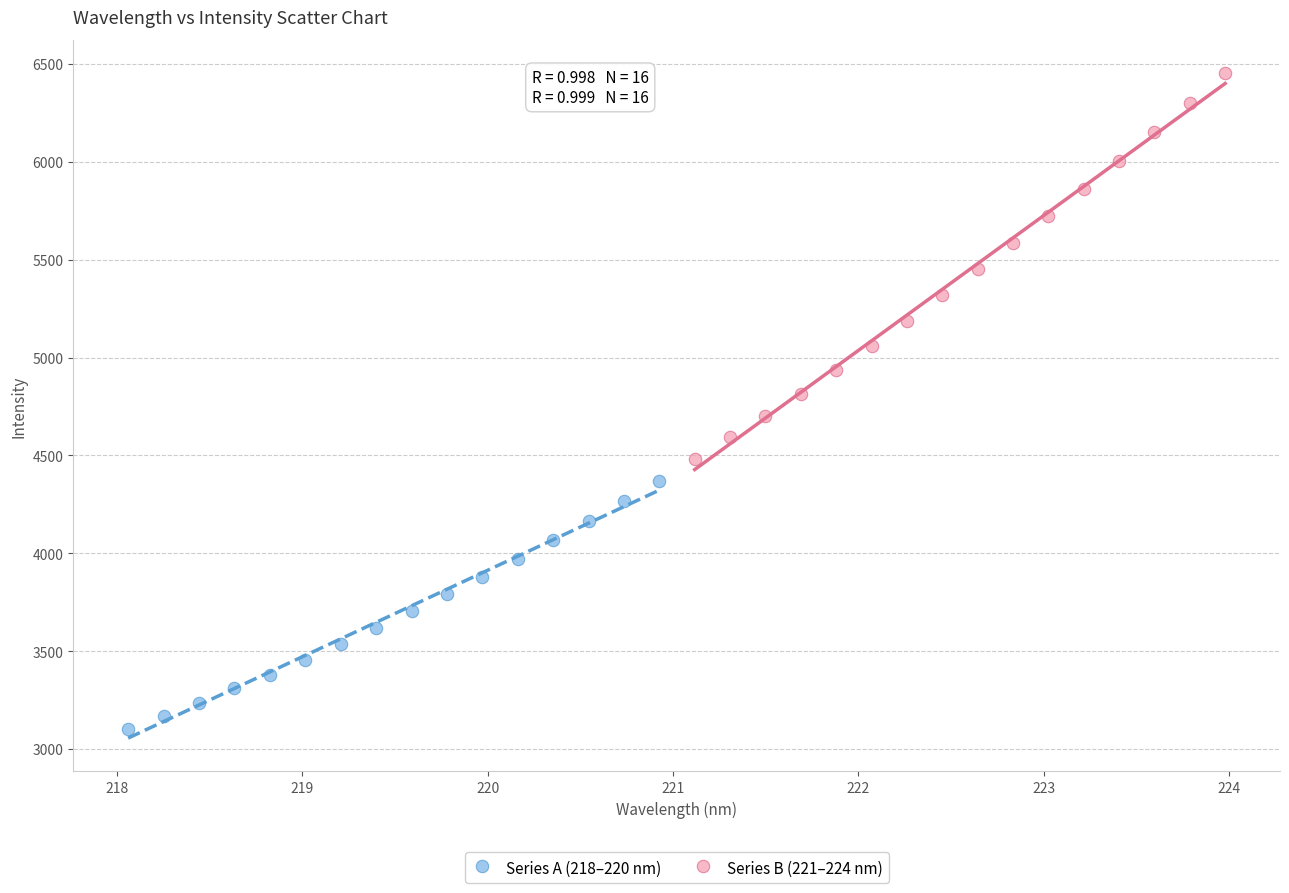

Which series contains the lowest Y value?

Series A (218–220 nm)